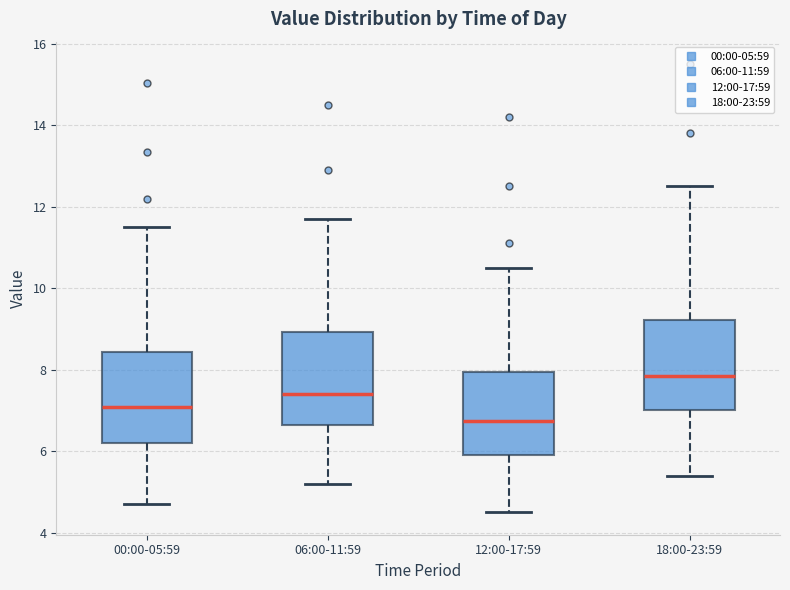

Where is the upper edge of the box for 18:00-23:59 on the y-axis? The values are not printed on the chart, so give them approximately, as read against the axis.

9.2